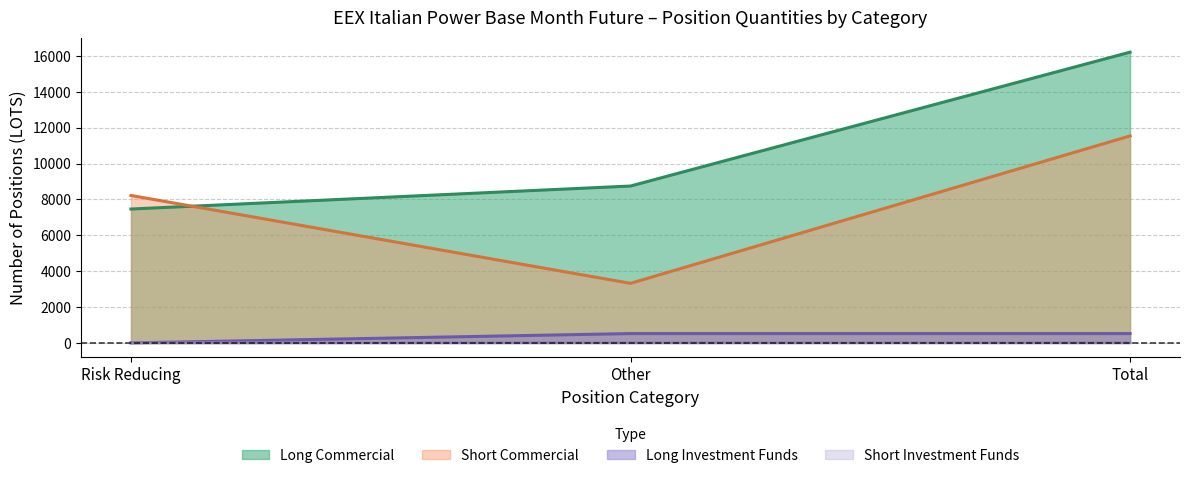

What is the label of the 2nd point from the right?

Other